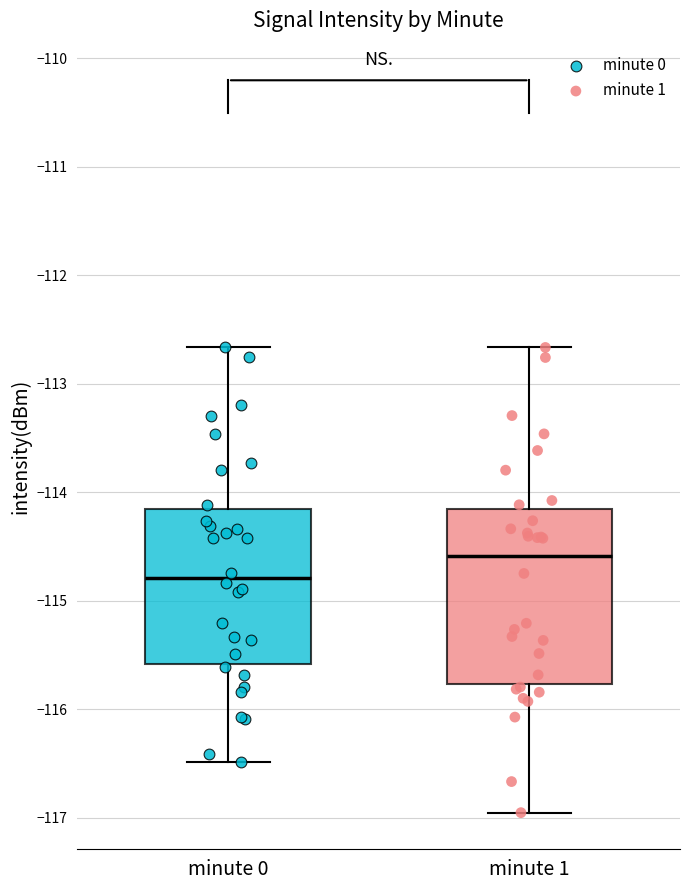

Which box has the lowest median line?

minute 0